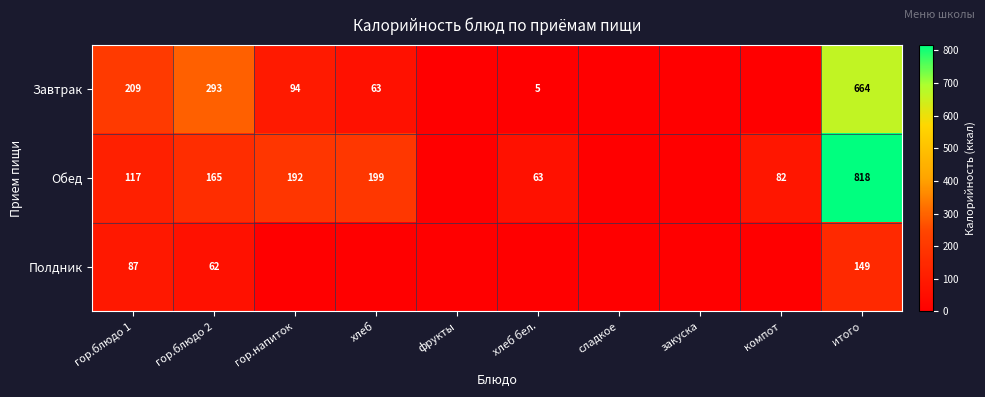

At which category does the chart reach its minimum across all series?

фрукты